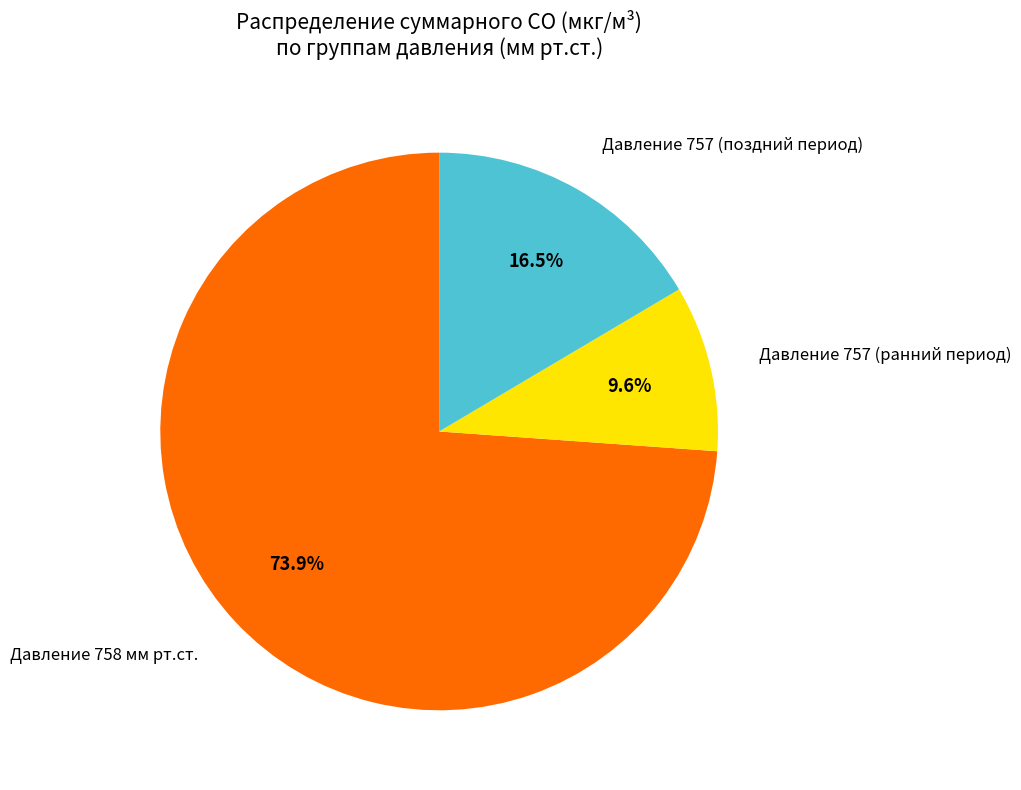

Count the number of slices in the pie.

3